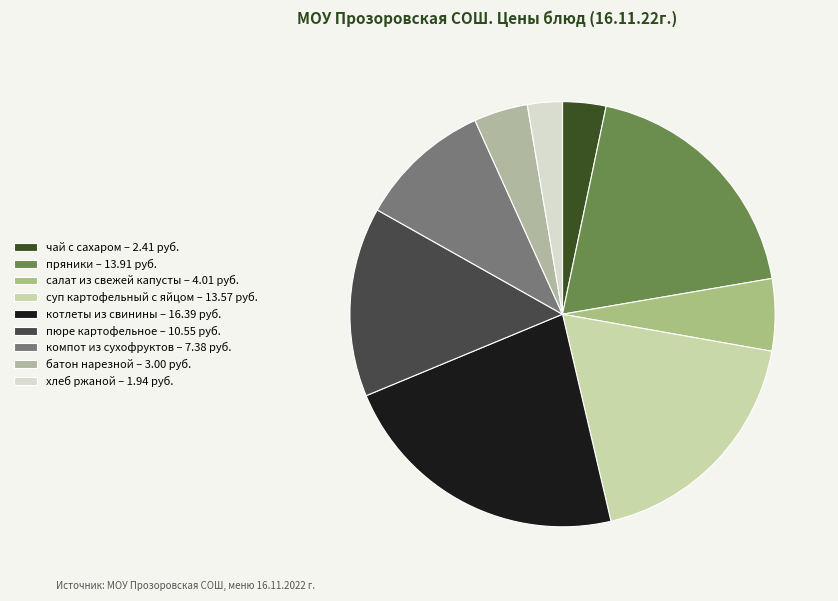

Does чай с сахаром account for over 50% of the chart?

No